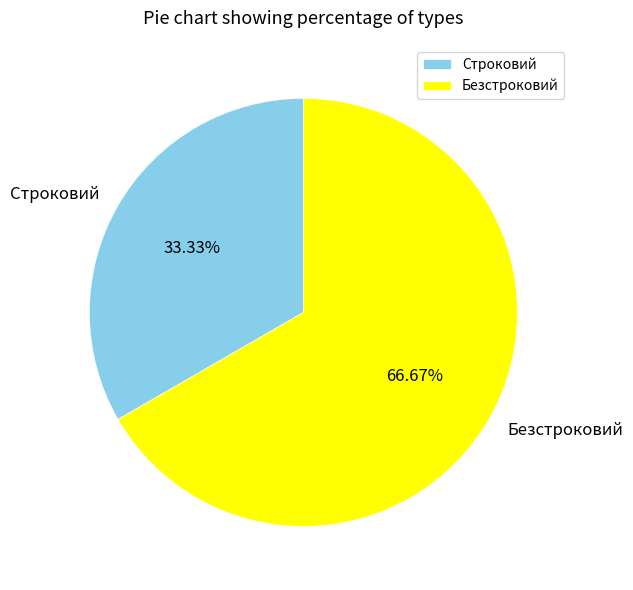

Do Строковий and Безстроковий together represent more than half of the pie?

Yes